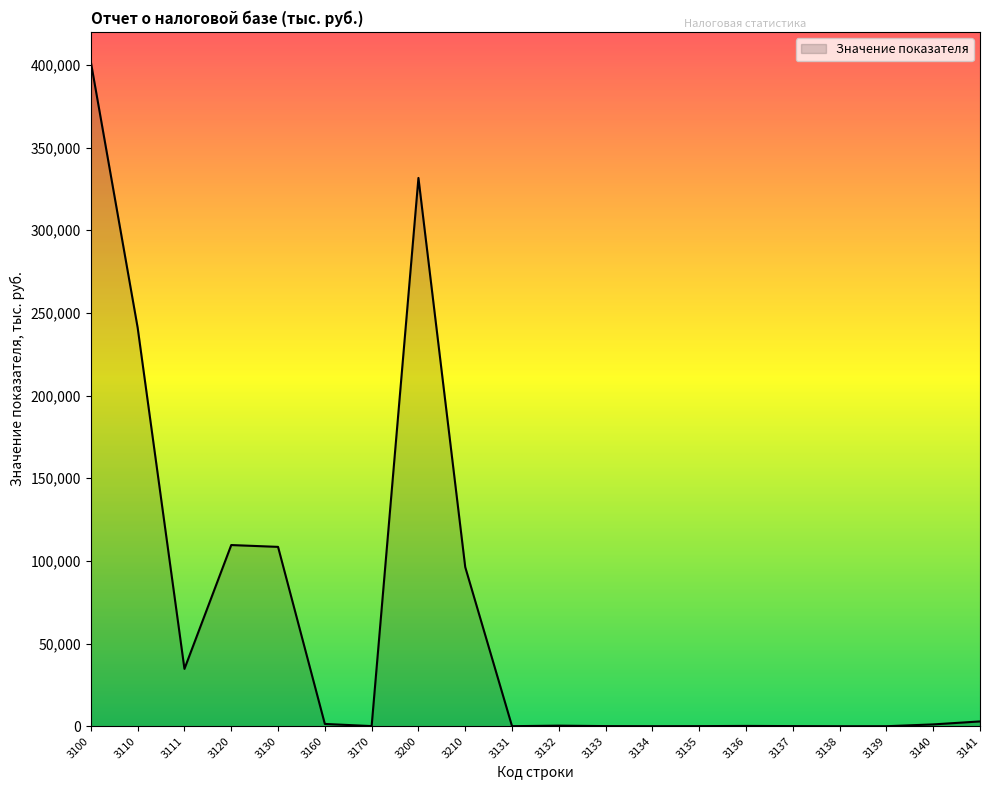

Is it true that the value at 3120 is 109596?

True